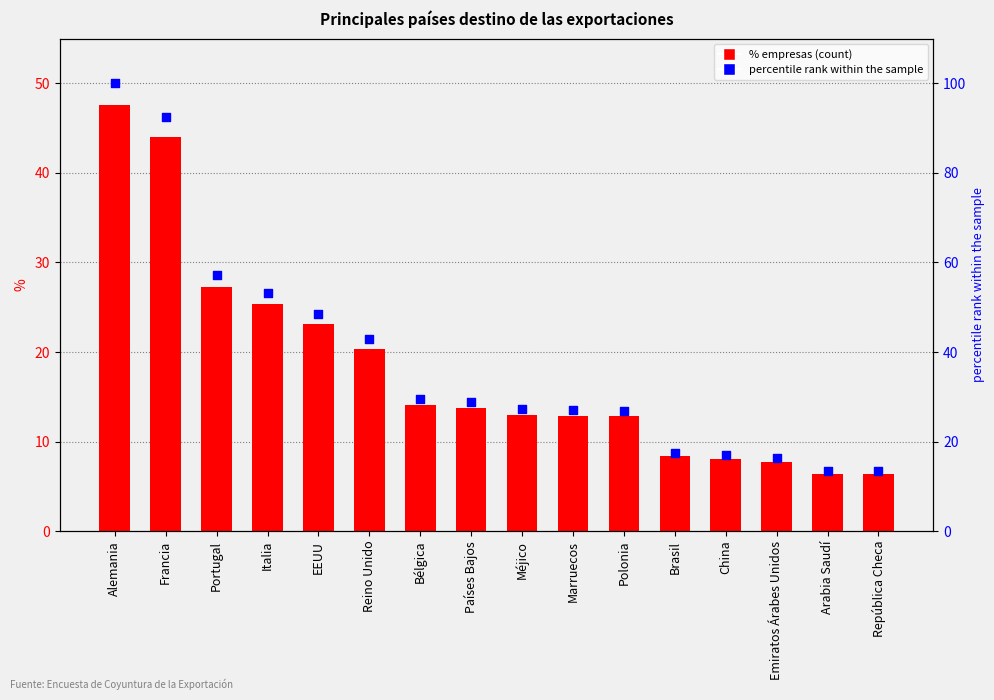

What are all the series names shown in the legend?

% empresas, percentile rank within the sample